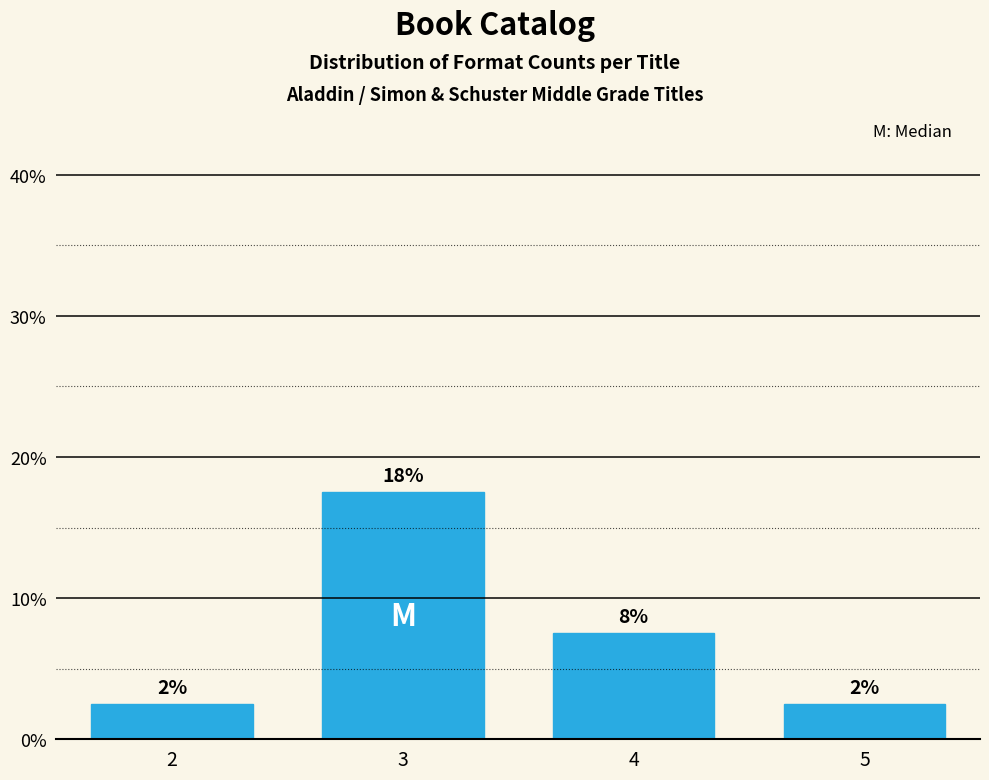

Are the bars horizontal?

No